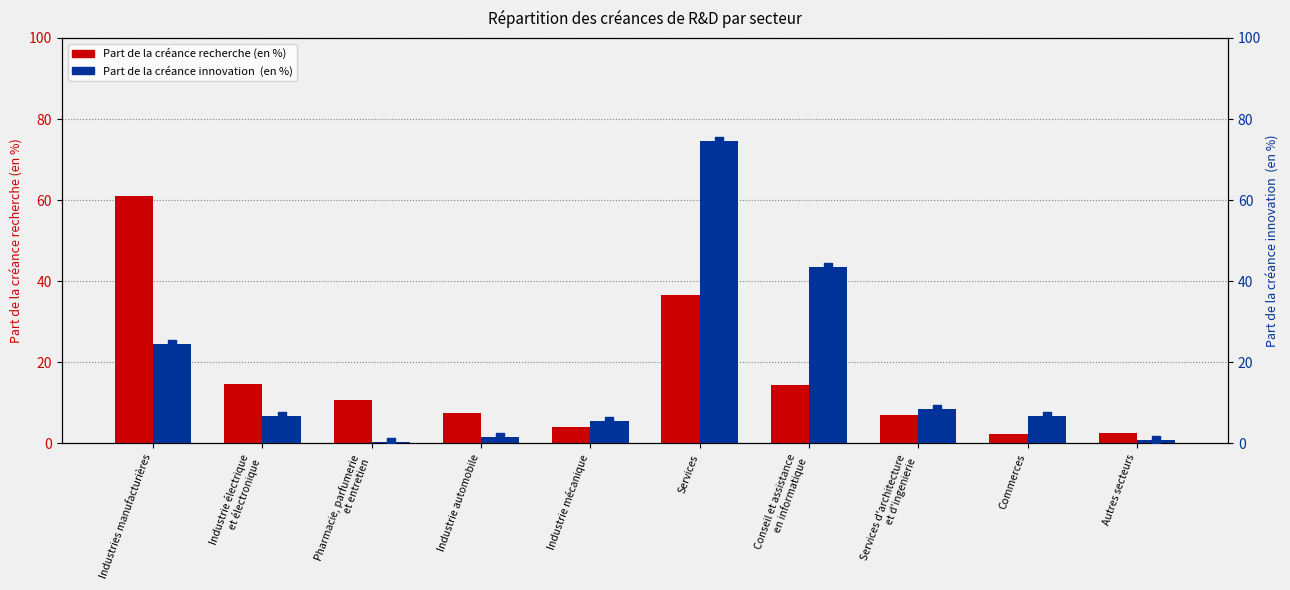

At how many categories does at least one series exceed 2?

10